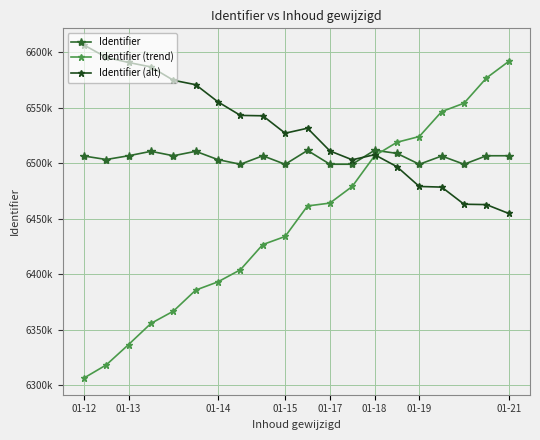

What are all the series names shown in the legend?

Identifier, Identifier (trend), Identifier (alt)